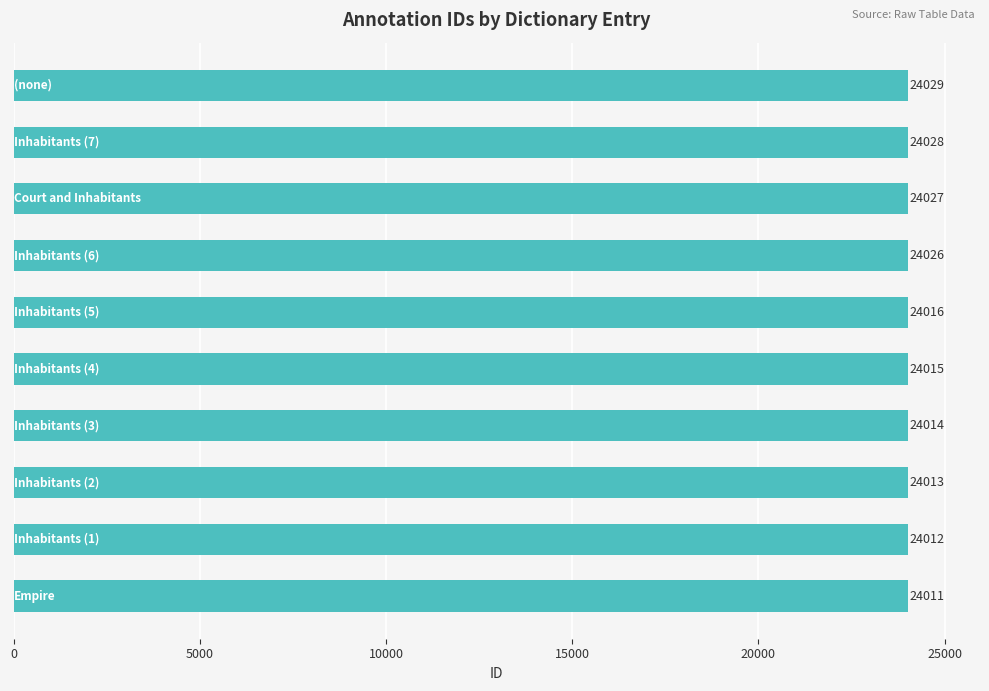

Reading bottom to top, what are all the values shown in this chart?

24011	24012	24013	24014	24015	24016	24026	24027	24028	24029